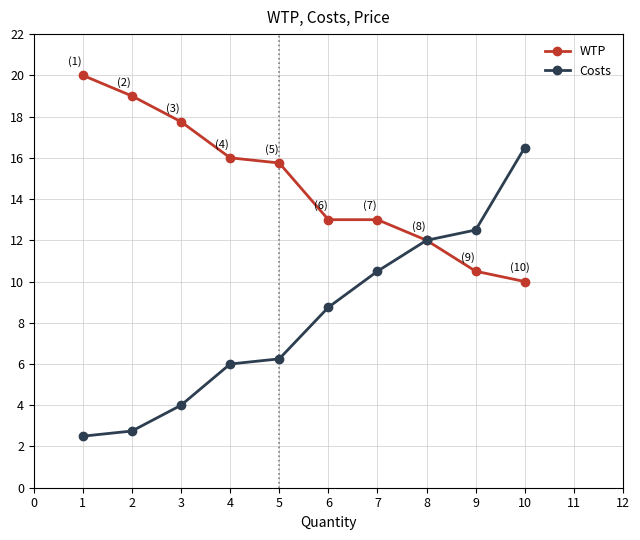

True or false: Costs has more than 1 interior local peaks.

False